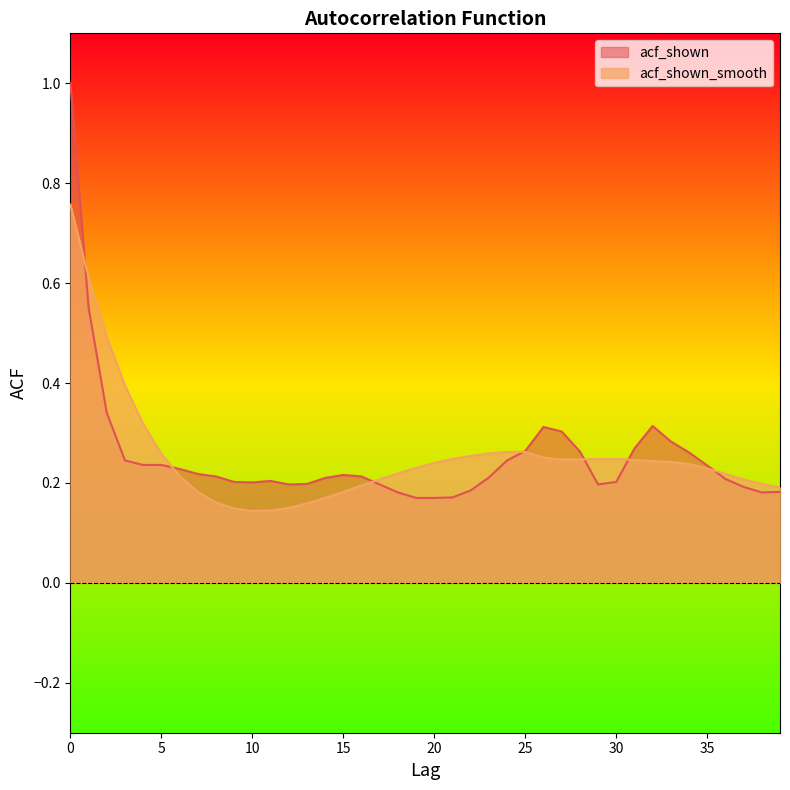

Which series has the widest spread of values?

acf_shown